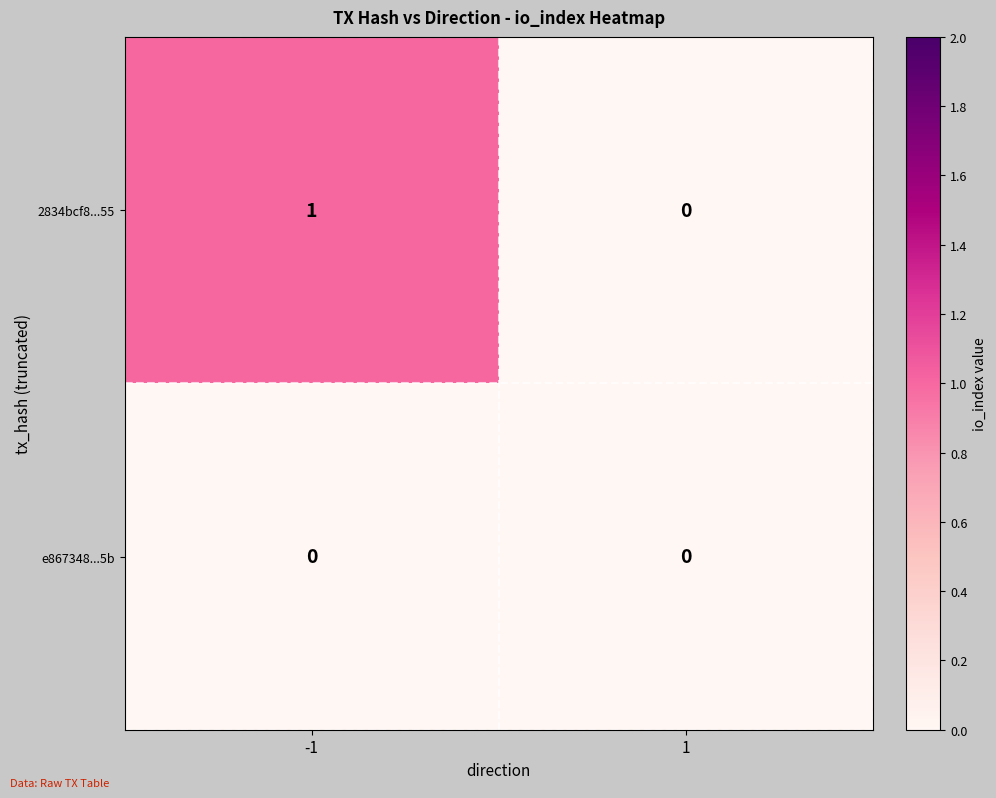

True or false: 2834bcf8...55 has a value of 0 at 1.

True